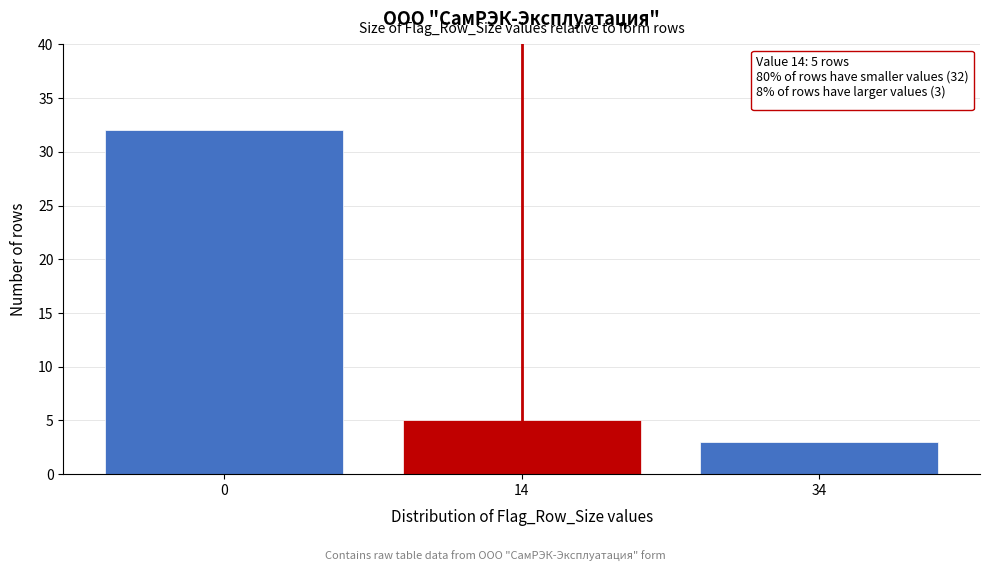

Reading left to right, list all the values displayed in this chart.

32	5	3